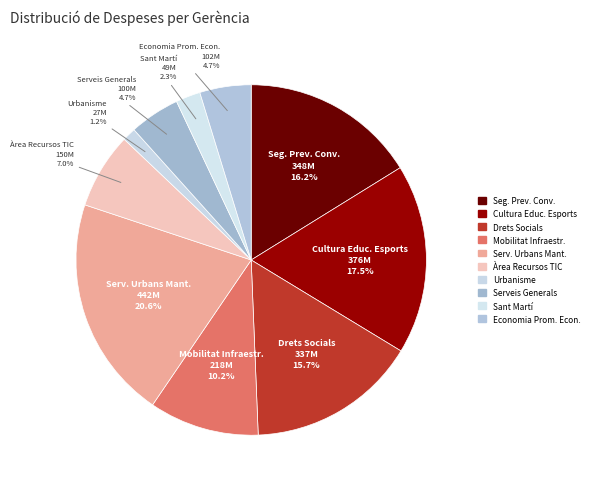

Does Cultura Educ. Esports account for over 50% of the chart?

No